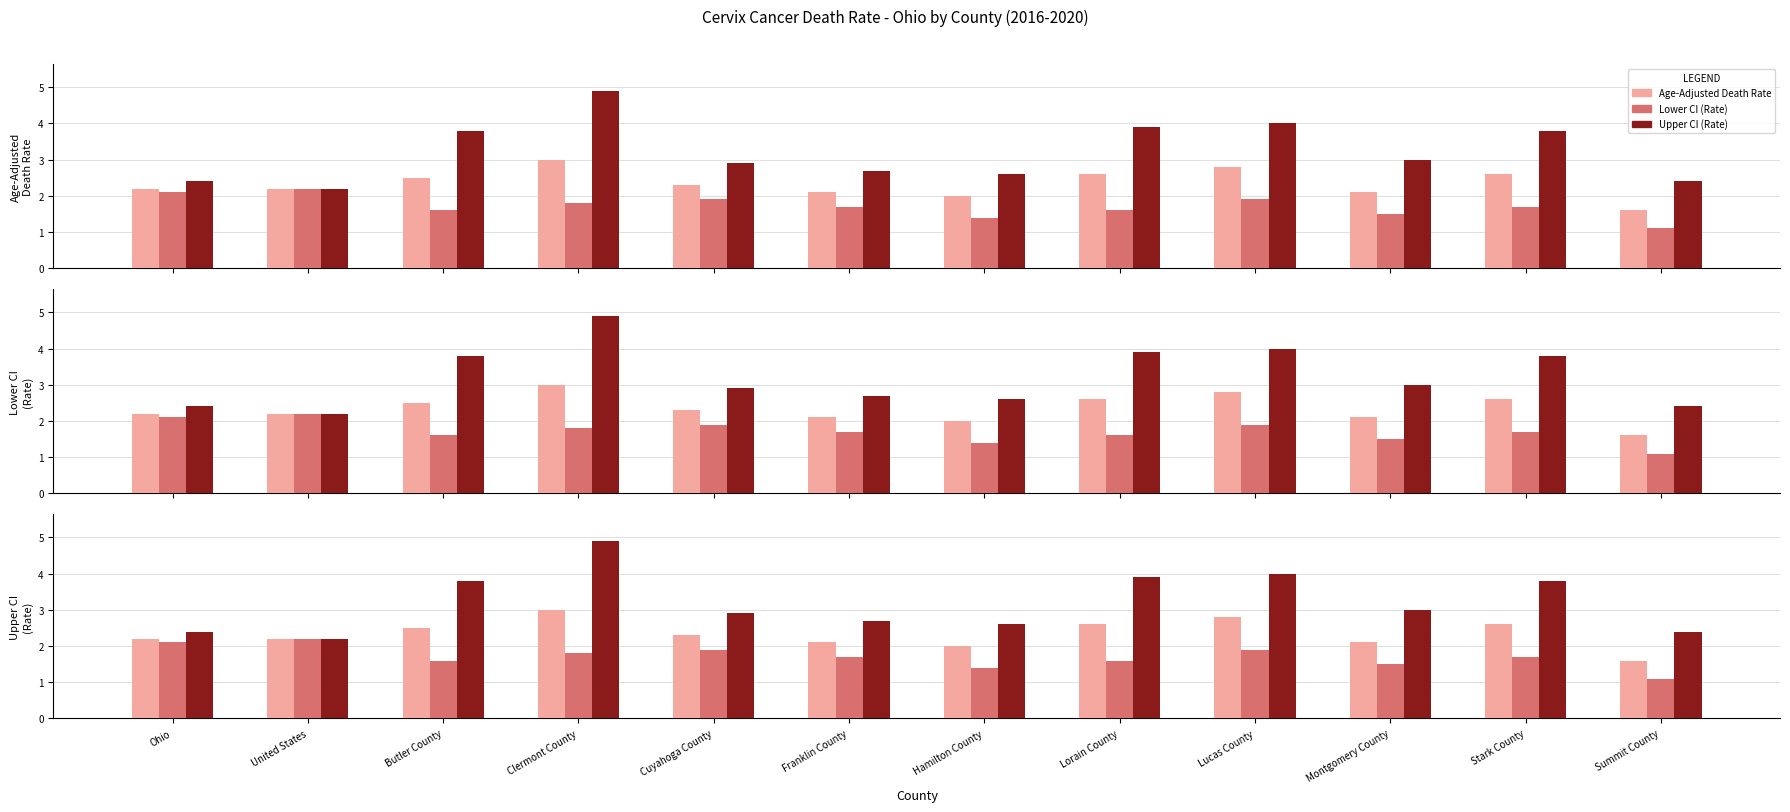

At which category is the sum across all series the highest?

Clermont County